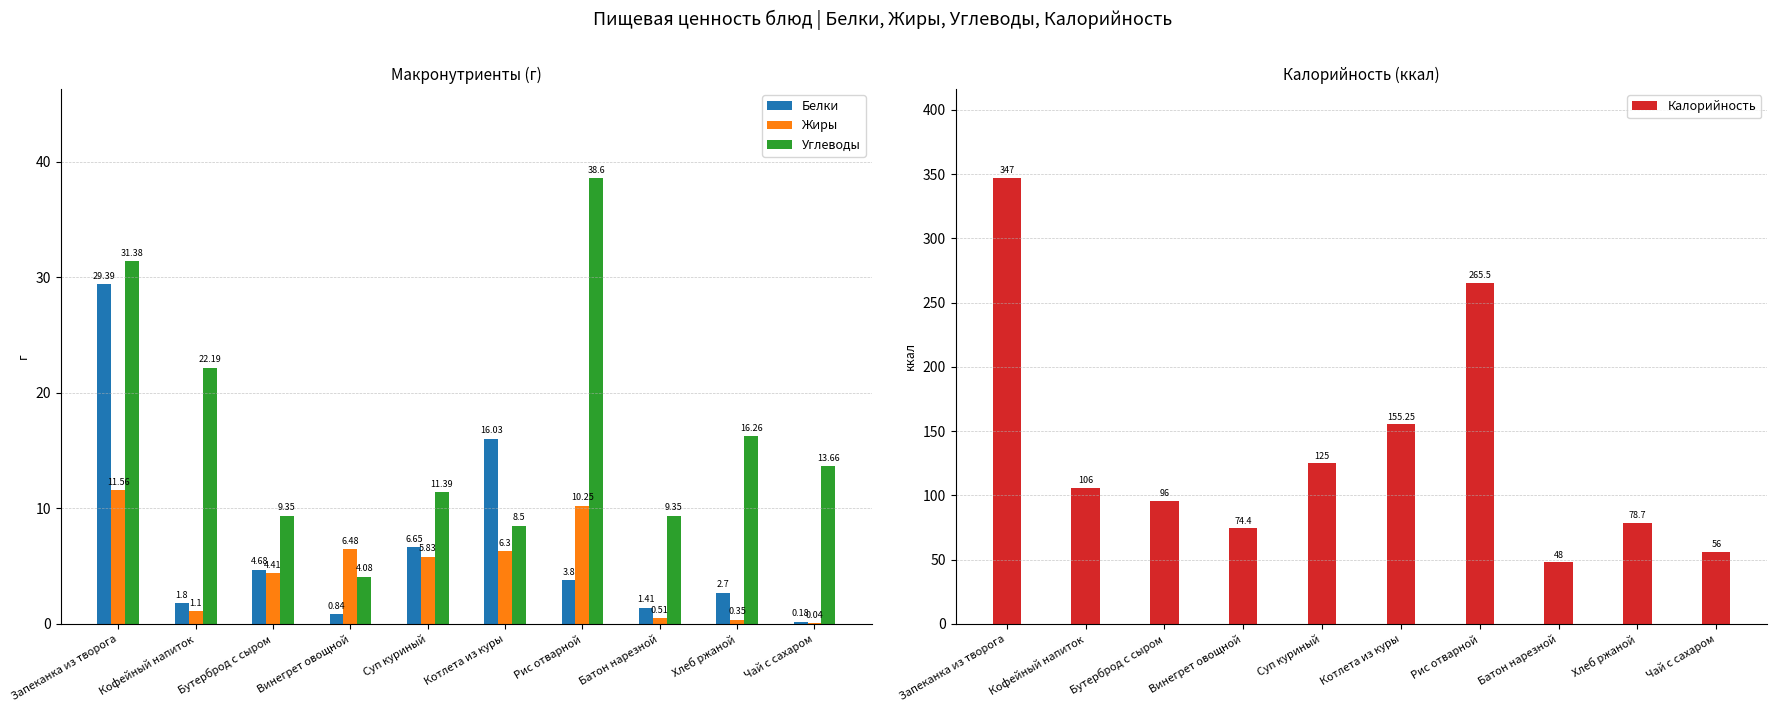

What is the value of the Белки bar at the 1st from the left?

29.4